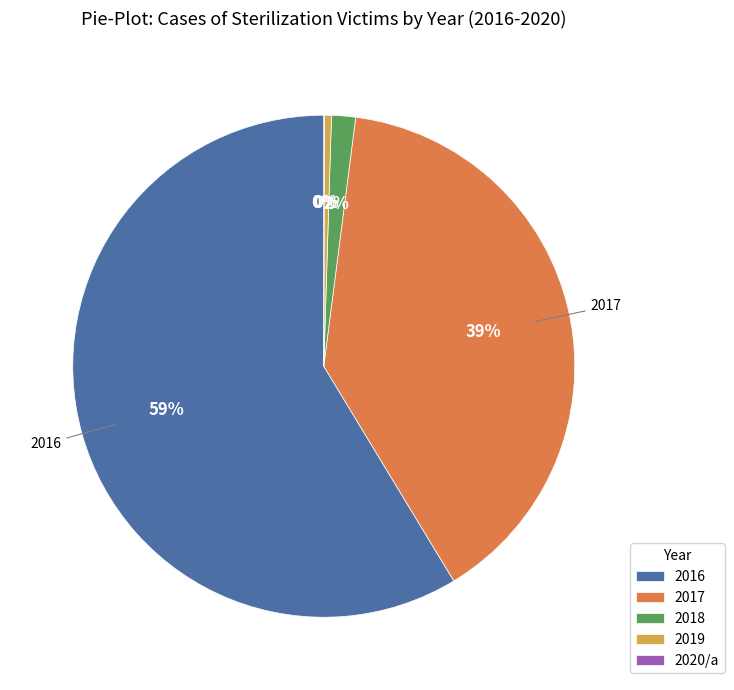

True or false: 2017 accounts for 27% of the total.

False